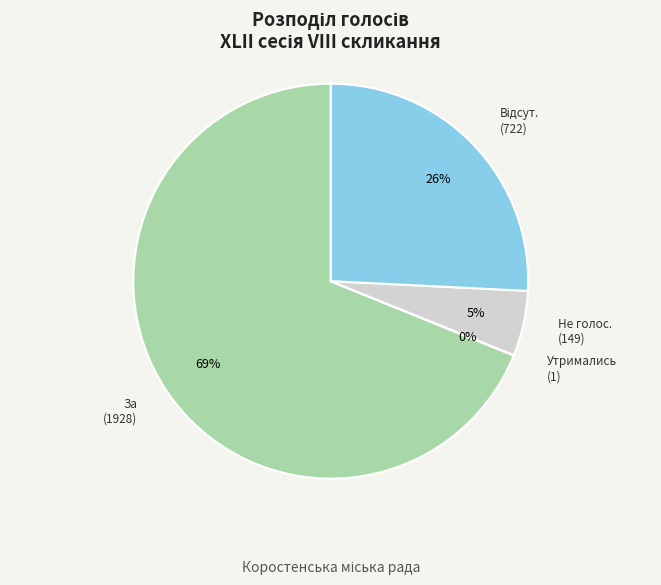

Which slice is the largest?

За